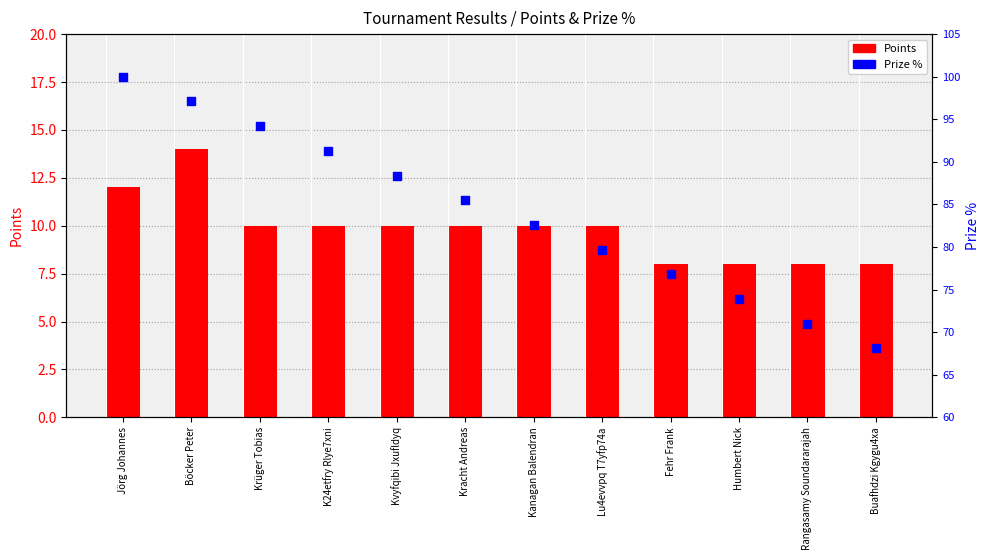

What are all the series names shown in the legend?

Points, Prize %